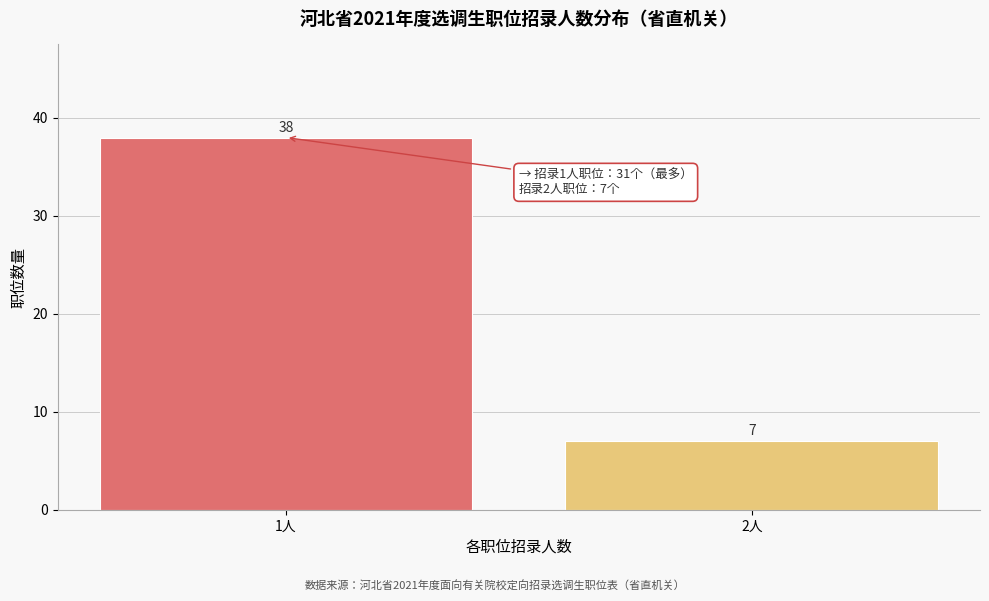

Reading left to right, transcribe all the data shown in this chart.

1人=38	2人=7